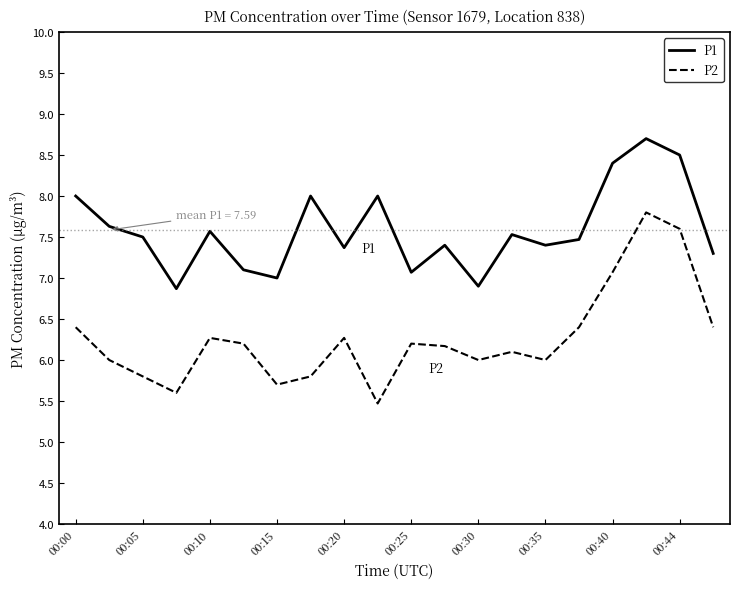

What is the average value of the P1 series?

7.6